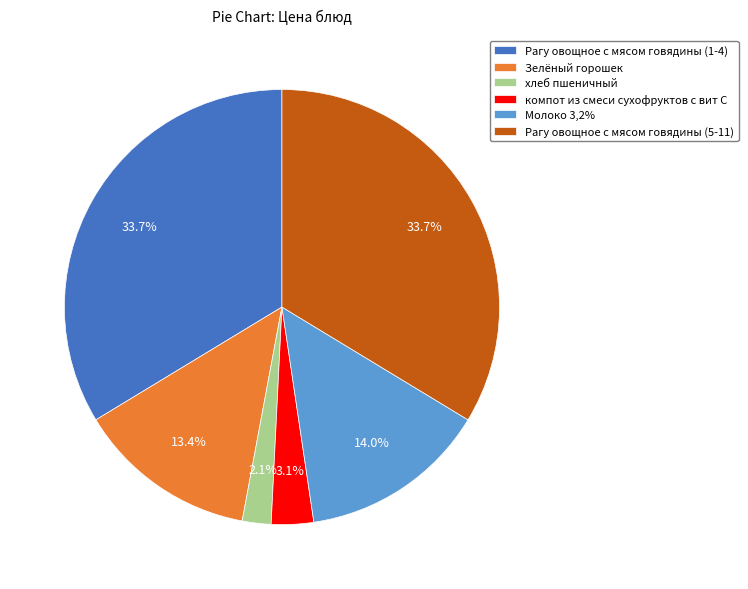

What percentage do Рагу овощное с мясом говядины (5-11) and компот из смеси сухофруктов с вит С together represent?

36.8%